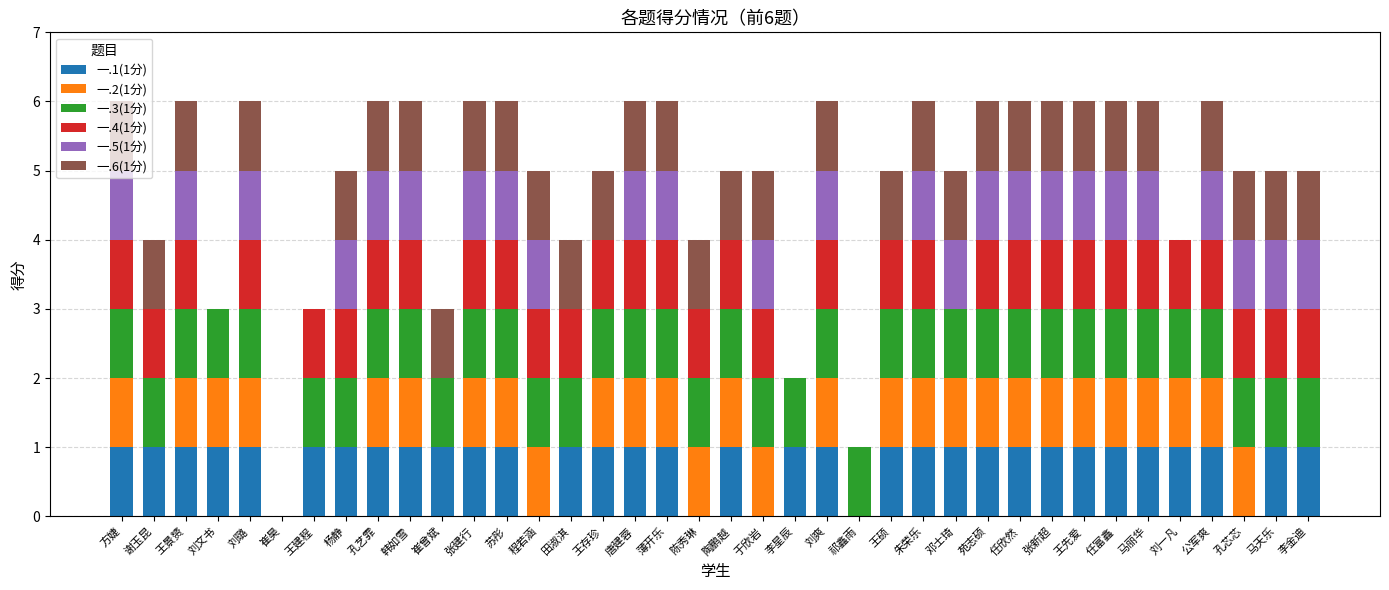

What is the total value across all series at 杨静?

5